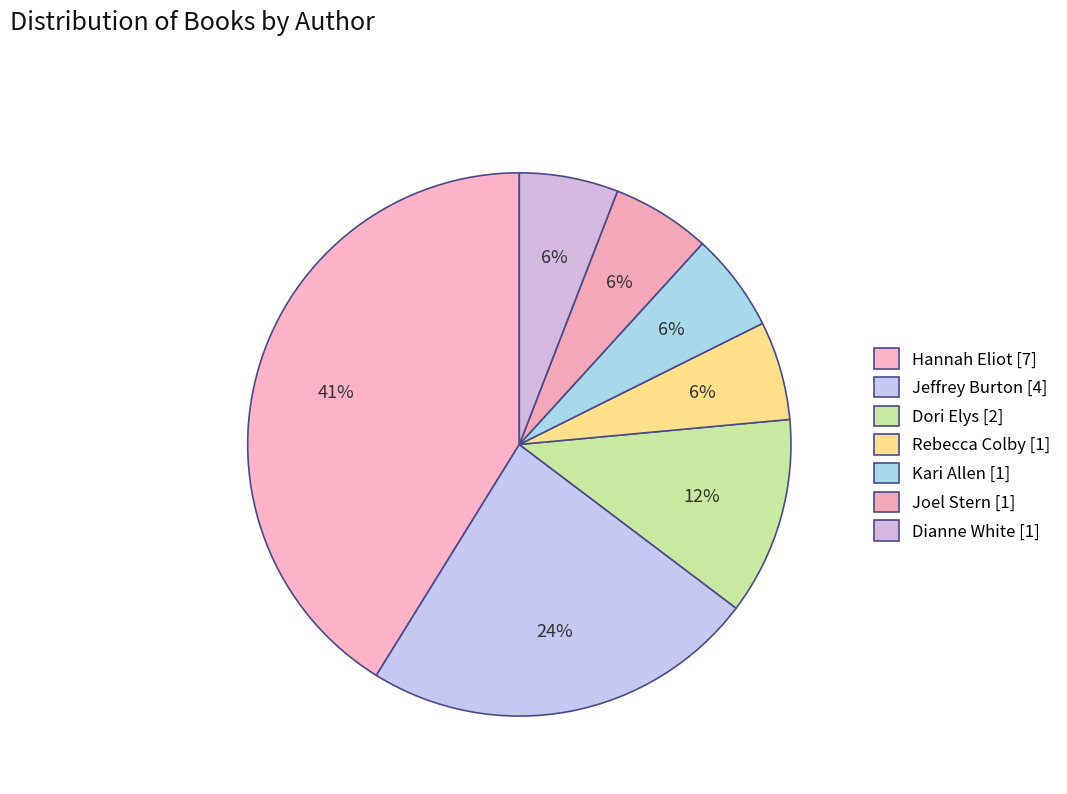

Count the number of slices in the pie.

7